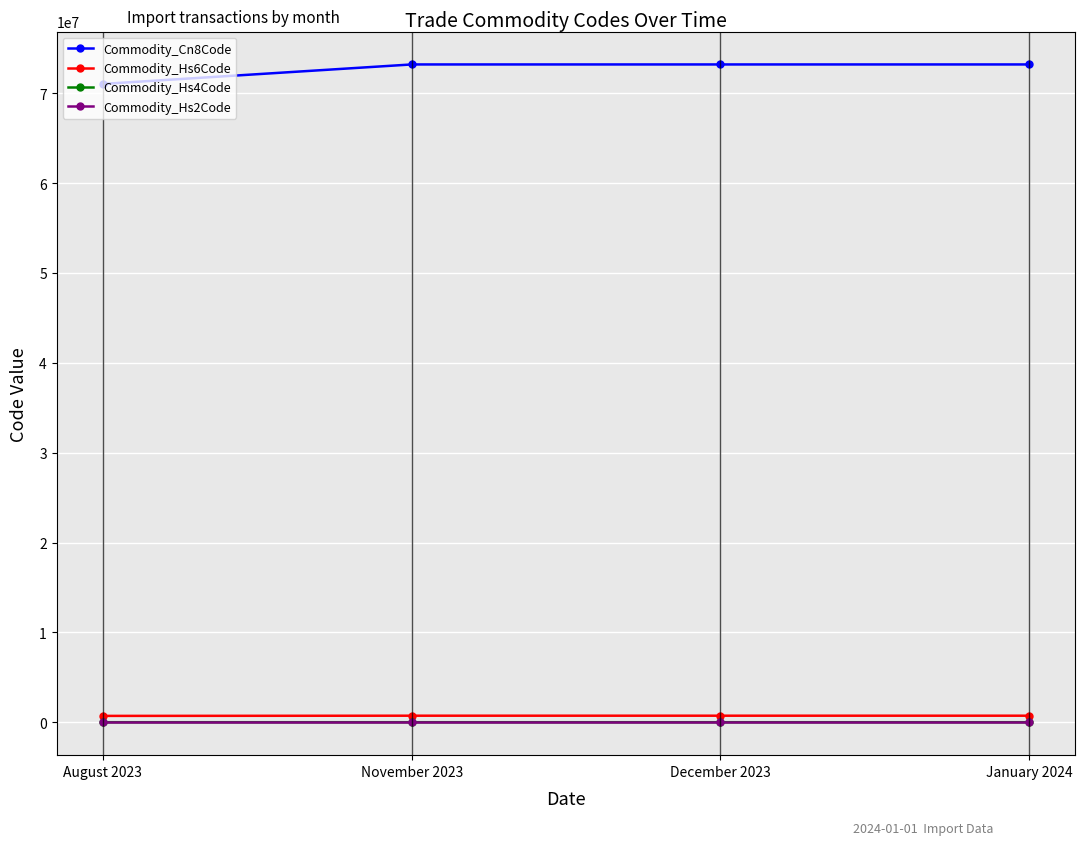

True or false: Commodity_Hs4Code and Commodity_Hs6Code intersect in this chart.

False